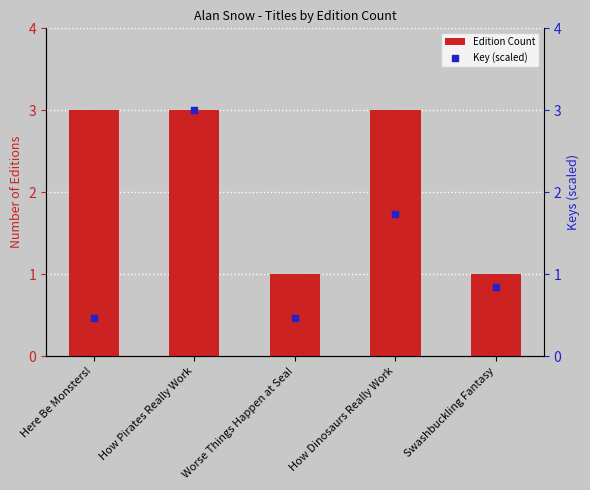

What is the total value across all series at How Pirates Really Work?

6.0